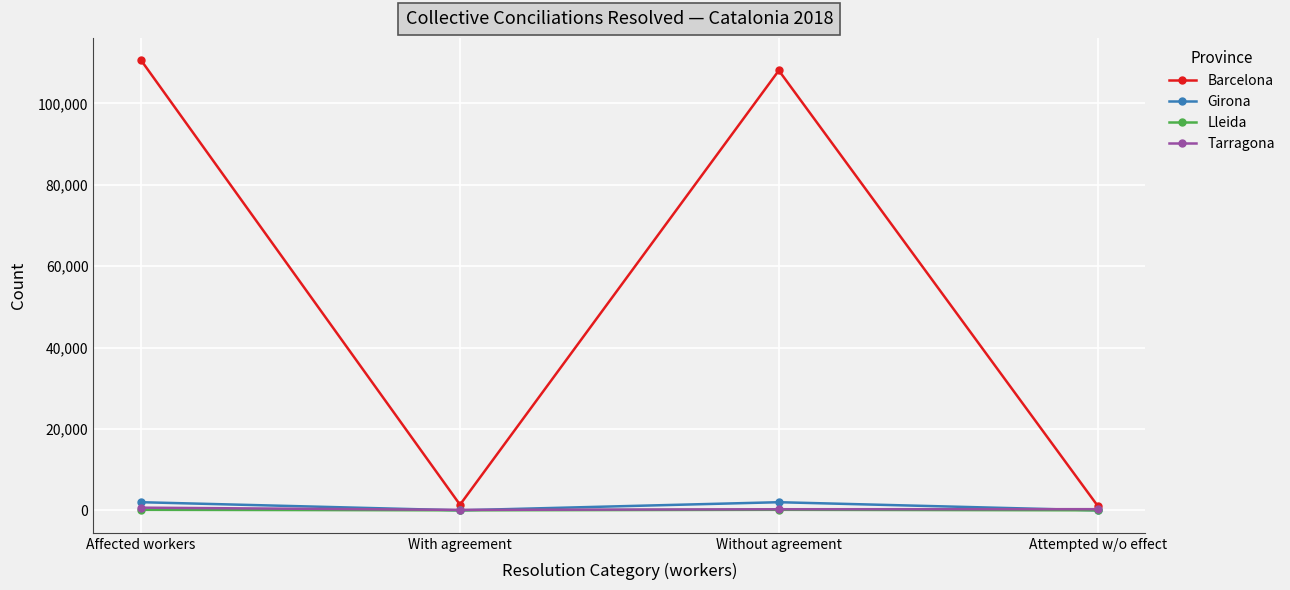

Is this an area chart (filled region under the line)?

No